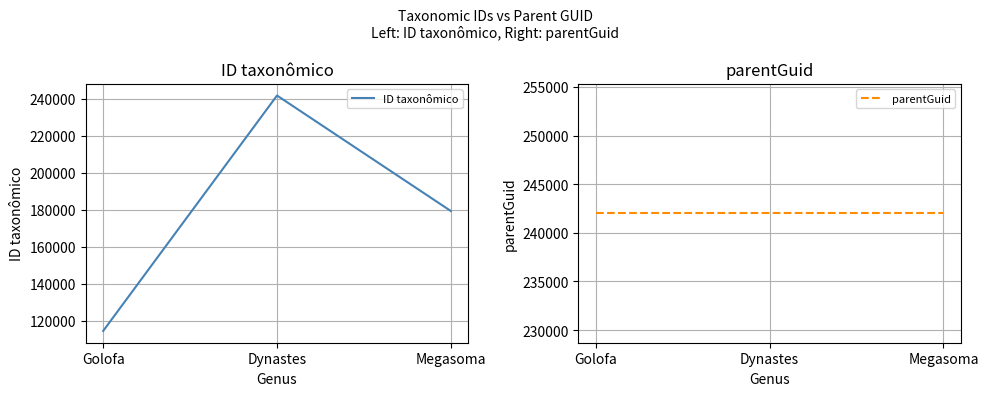

At which label does ID taxonômico reach its peak?

Dynastes